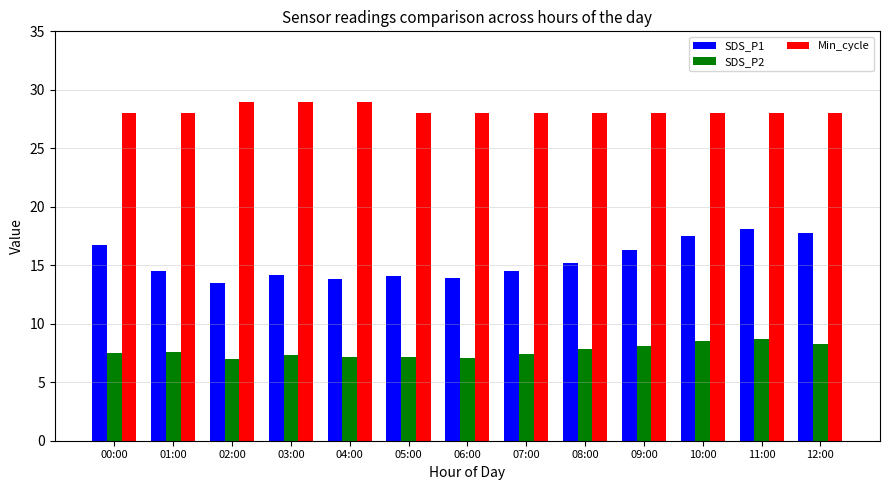

What is the maximum value shown in the chart?

29.0